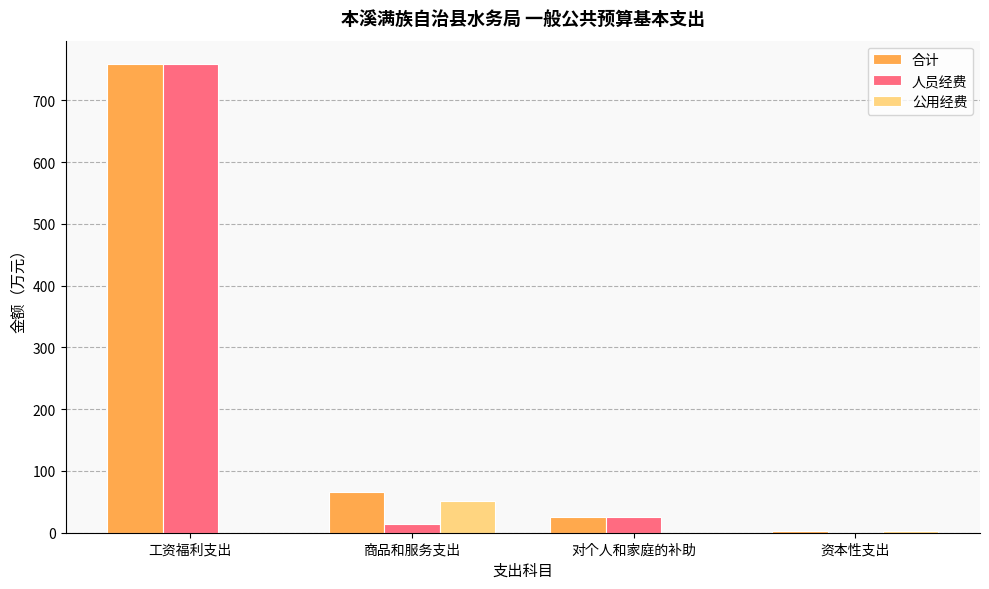

Which series has the largest total across all categories?

合计